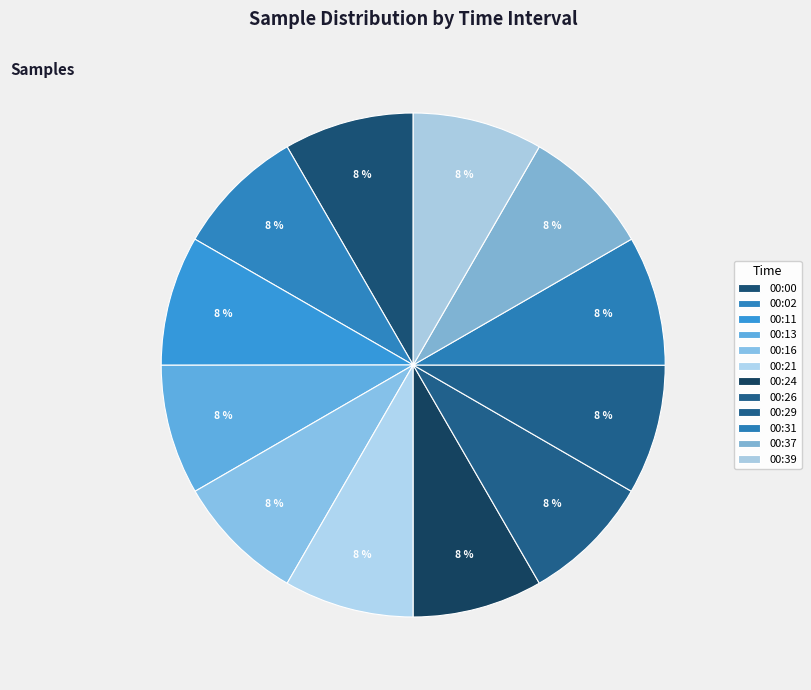

To the nearest percent, what portion does 00:29 represent?

8%